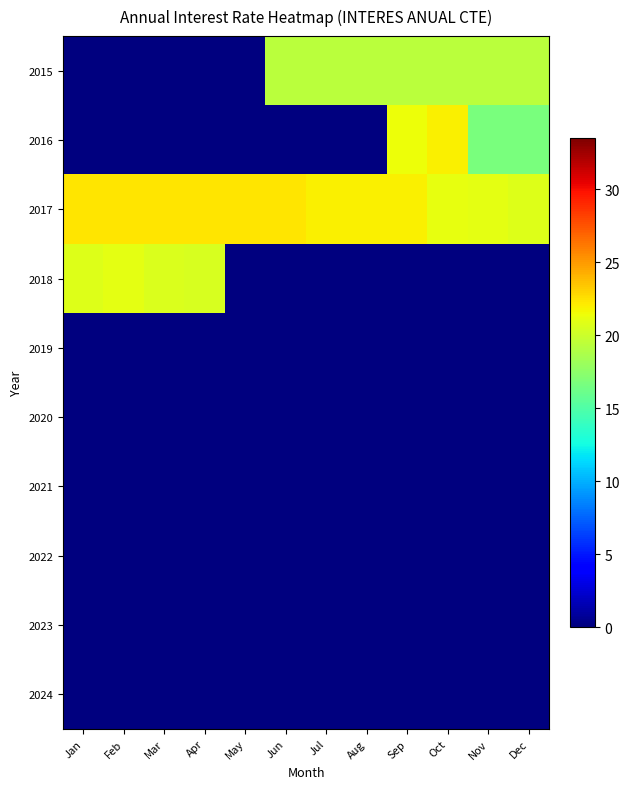

Reading left to right, transcribe all the data shown in this chart.

2015: Jan=0.0	Feb=0.0	Mar=0.0	Apr=0.0	May=0.0	Jun=19.4	Jul=19.3	Aug=19.3	Sep=19.3	Oct=19.3	Nov=19.3	Dec=19.3
2016: Jan=0.0	Feb=0.0	Mar=0.0	Apr=0.0	May=0.0	Jun=0.0	Jul=0.0	Aug=0.0	Sep=21.3	Oct=22.0	Nov=16.7	Dec=16.7
2017: Jan=22.3	Feb=22.3	Mar=22.3	Apr=22.3	May=22.3	Jun=22.3	Jul=22.0	Aug=22.0	Sep=22.0	Oct=21.1	Nov=21.0	Dec=20.8
2018: Jan=20.7	Feb=21.0	Mar=20.7	Apr=20.5	May=0.0	Jun=0.0	Jul=0.0	Aug=0.0	Sep=0.0	Oct=0.0	Nov=0.0	Dec=0.0
2019: Jan=0.0	Feb=0.0	Mar=0.0	Apr=0.0	May=0.0	Jun=0.0	Jul=0.0	Aug=0.0	Sep=0.0	Oct=0.0	Nov=0.0	Dec=0.0
2020: Jan=0.0	Feb=0.0	Mar=0.0	Apr=0.0	May=0.0	Jun=0.0	Jul=0.0	Aug=0.0	Sep=0.0	Oct=0.0	Nov=0.0	Dec=0.0
2021: Jan=0.0	Feb=0.0	Mar=0.0	Apr=0.0	May=0.0	Jun=0.0	Jul=0.0	Aug=0.0	Sep=0.0	Oct=0.0	Nov=0.0	Dec=0.0
2022: Jan=0.0	Feb=0.0	Mar=0.0	Apr=0.0	May=0.0	Jun=0.0	Jul=0.0	Aug=0.0	Sep=0.0	Oct=0.0	Nov=0.0	Dec=0.0
2023: Jan=0.0	Feb=0.0	Mar=0.0	Apr=0.0	May=0.0	Jun=0.0	Jul=0.0	Aug=0.0	Sep=0.0	Oct=0.0	Nov=0.0	Dec=0.0
2024: Jan=0.0	Feb=0.0	Mar=0.0	Apr=0.0	May=0.0	Jun=0.0	Jul=0.0	Aug=0.0	Sep=0.0	Oct=0.0	Nov=0.0	Dec=0.0